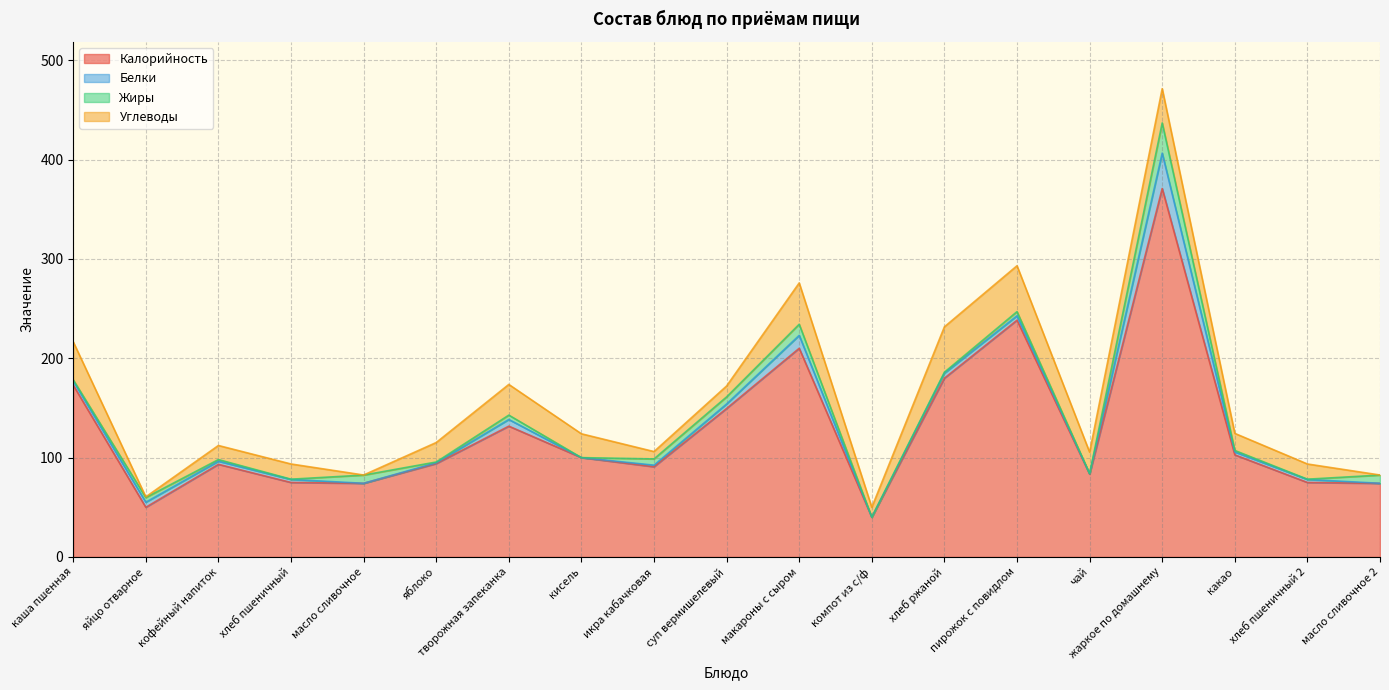

At which category does Калорийность reach its first local valley?

яйцо отварное